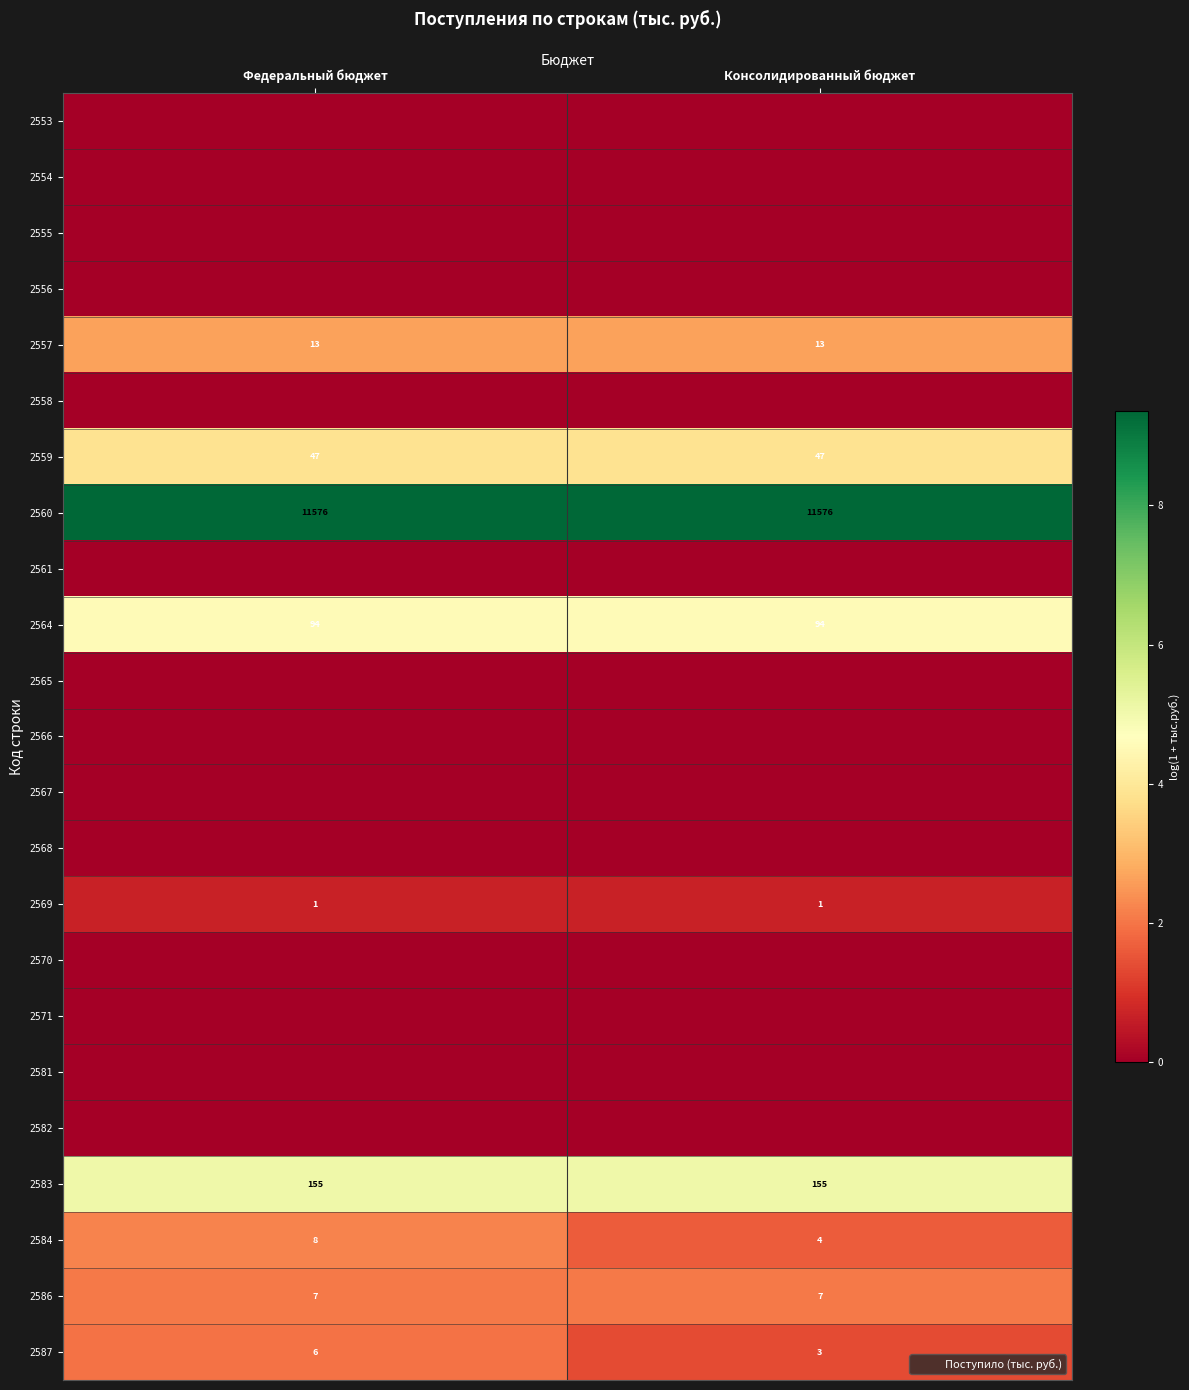

Which label corresponds to the largest value in the chart?

Федеральный бюджет